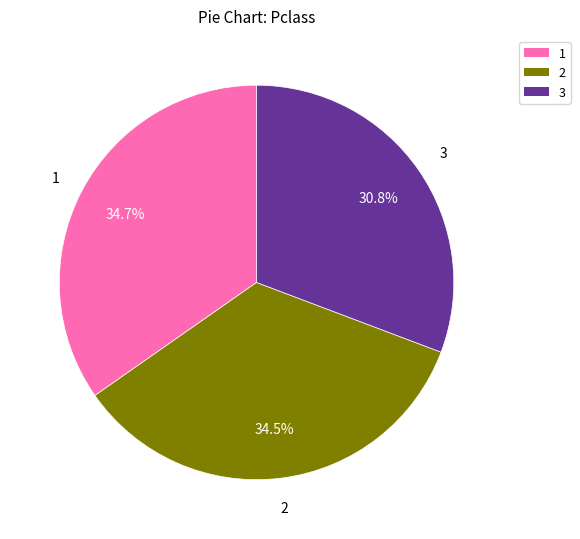

Does any single category account for the majority?

No